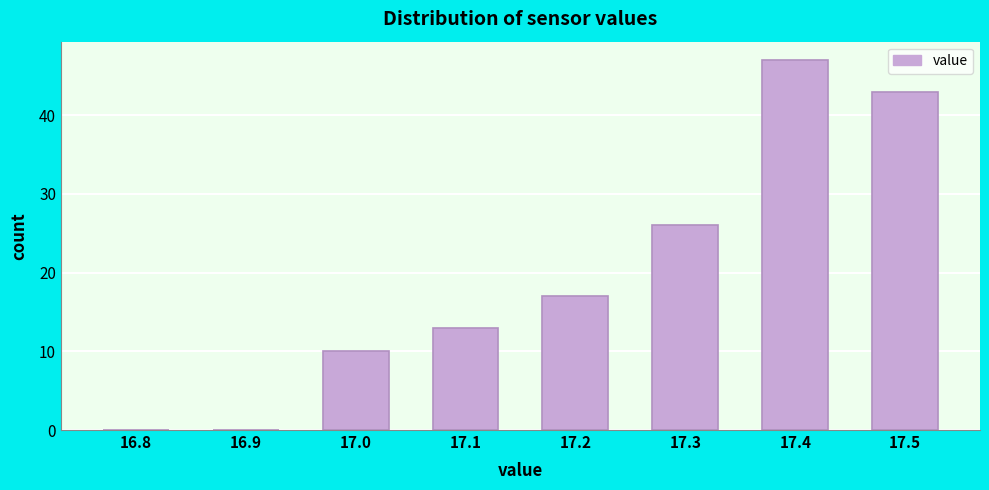

Reading right to left, list all the values displayed in this chart.

17.5=43	17.4=47	17.3=26	17.2=17	17.1=13	17.0=10	16.9=0	16.8=0